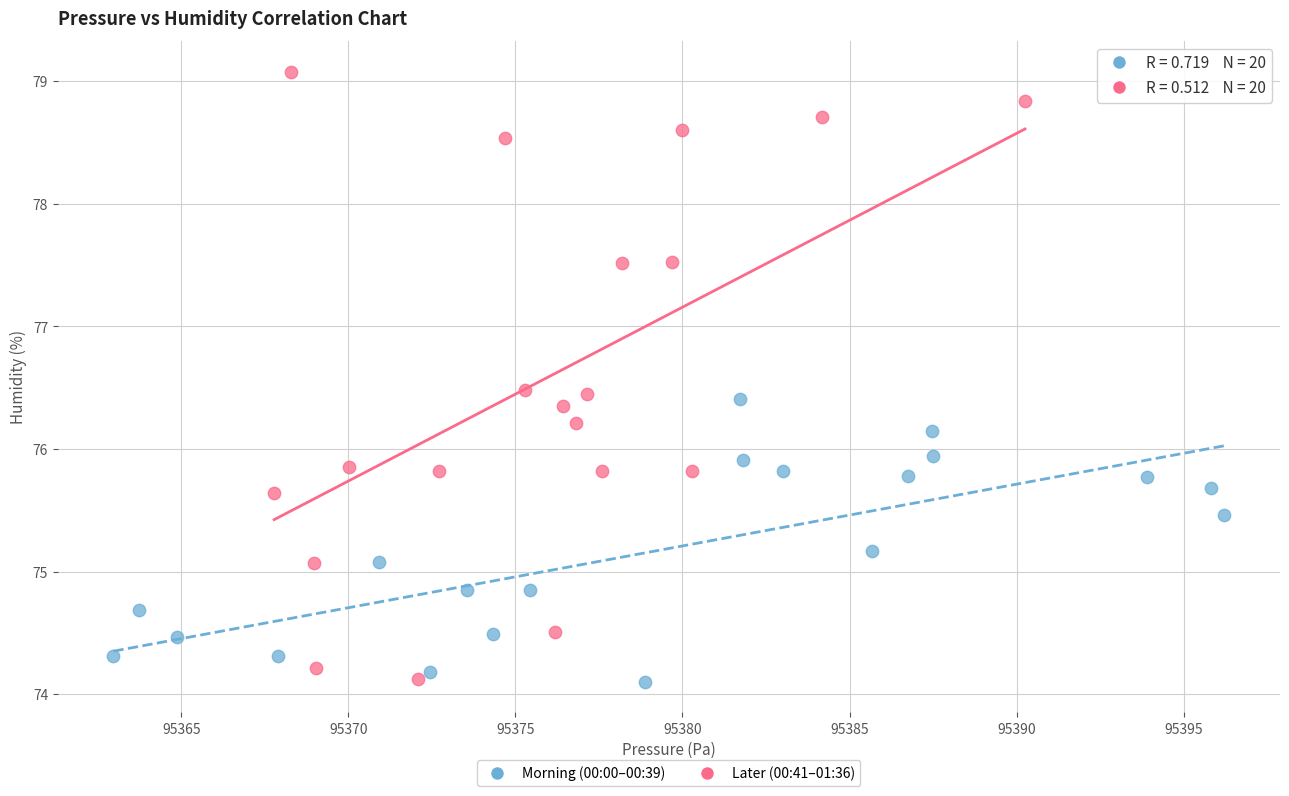

Which series has the largest Y range (max minus min)?

Later (00:41–01:36)